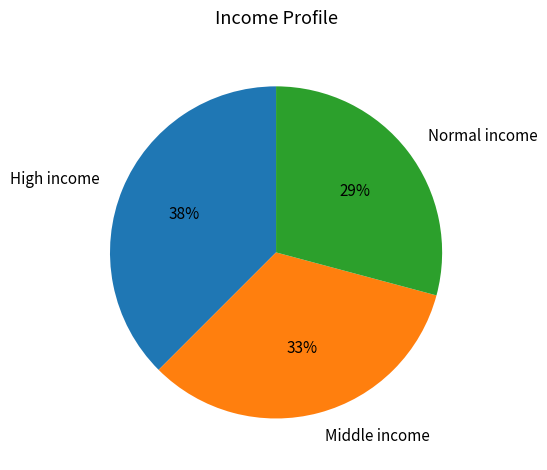

To the nearest percent, what is the difference between the Normal income and Middle income slice percentages?

4%